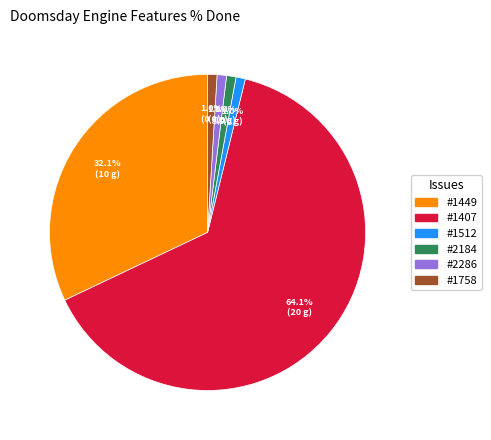

How much of the chart is everything except #1758?

99.0%